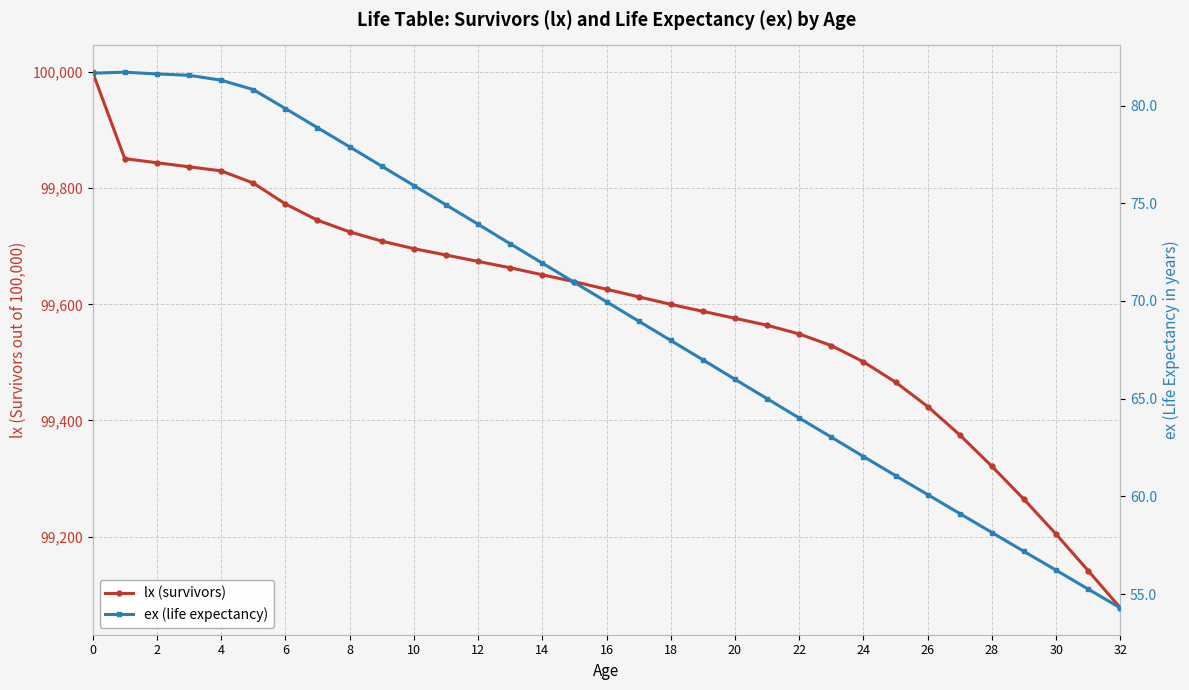

Which has a higher value, 30 or 20?

20